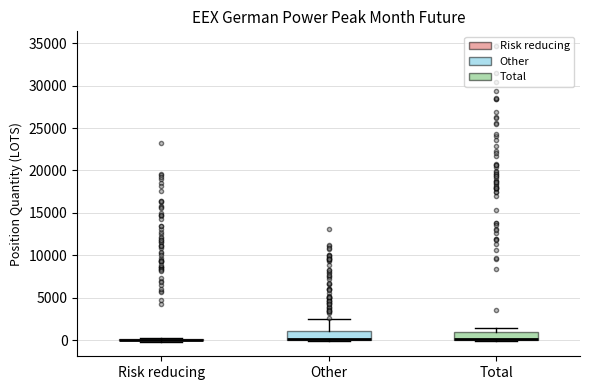

Where is the upper edge of the box for Other on the y-axis? The values are not printed on the chart, so give them approximately, as read against the axis.

1000